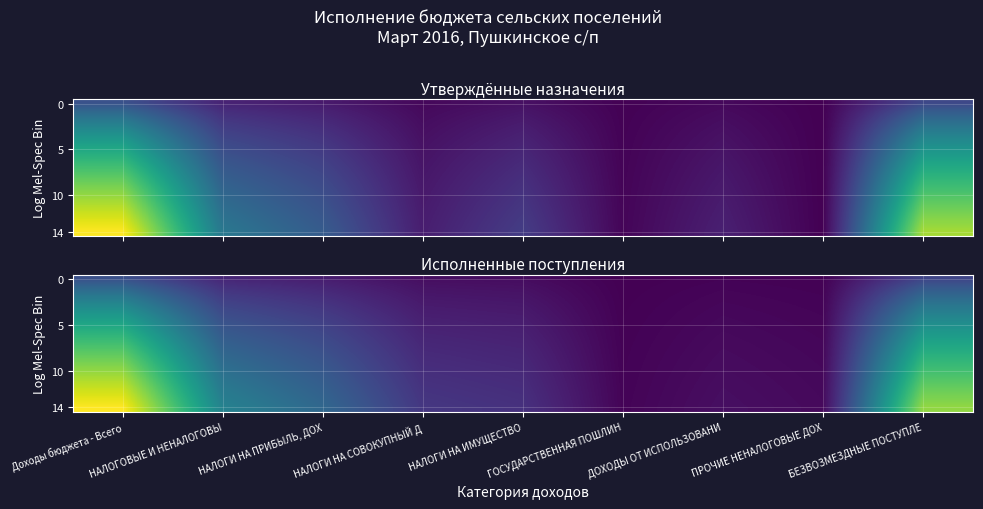

At which category is the sum across all series the highest?

Доходы бюджета - Всего